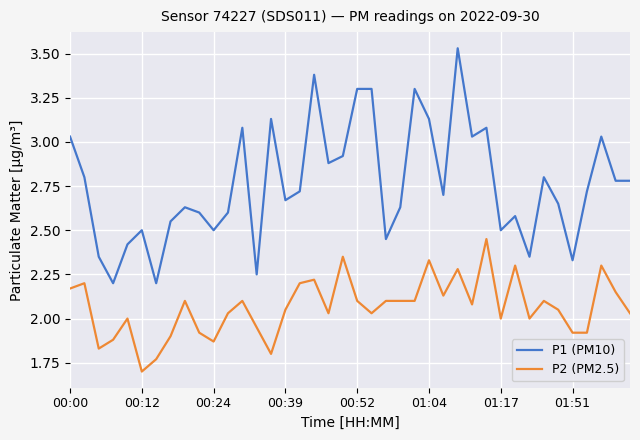

What is the smallest value displayed?

1.7